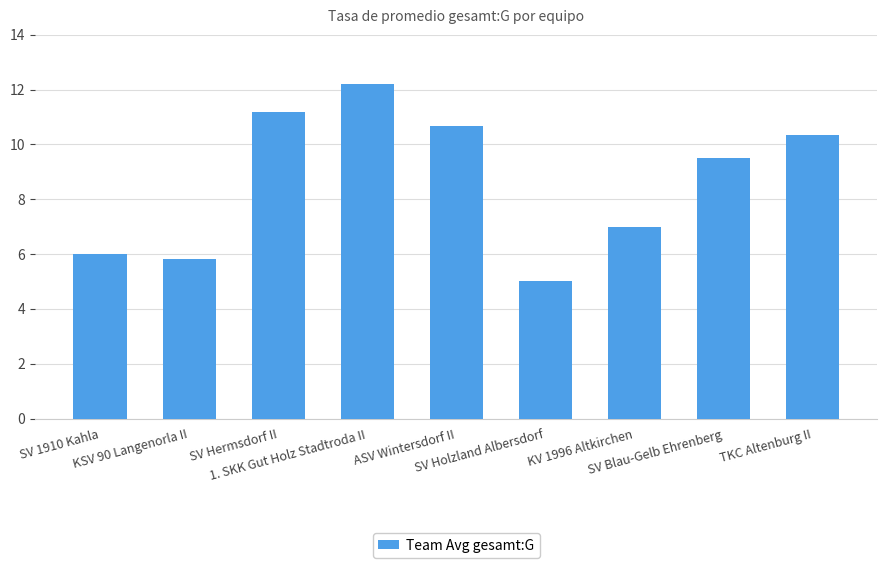

Which category has the lowest value across all series?

SV Holzland Albersdorf